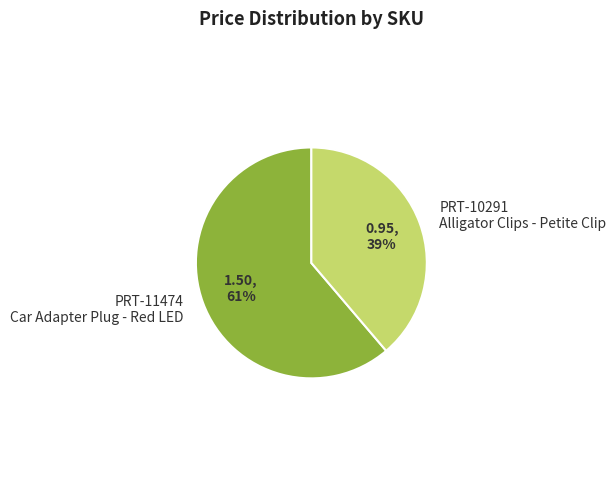

Which category has the smallest portion of the pie?

PRT-10291 Alligator Clips - Petite Clip